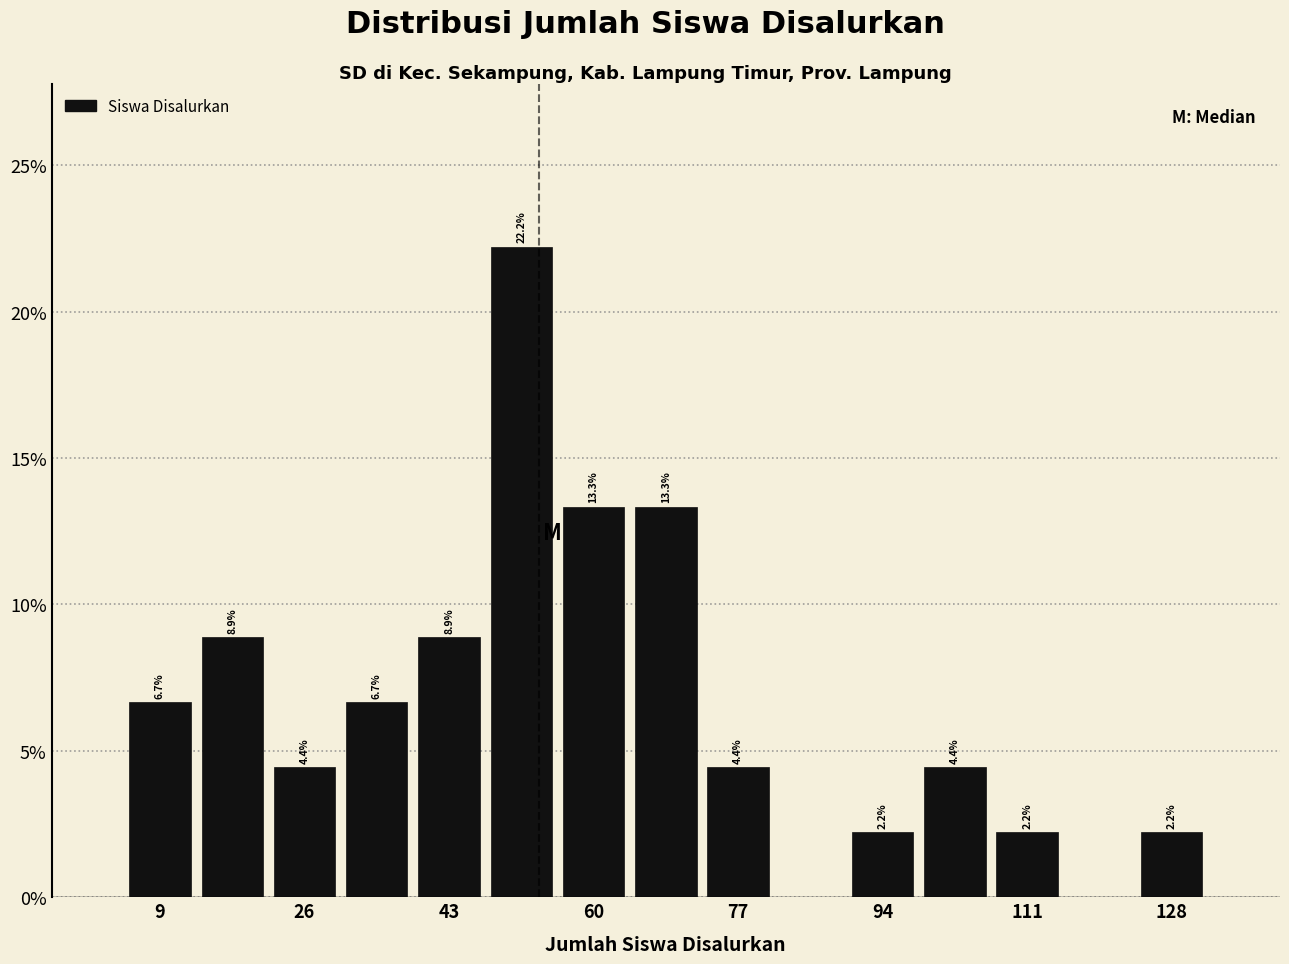

Which range on the x-axis has the tallest bar?

48 to 56